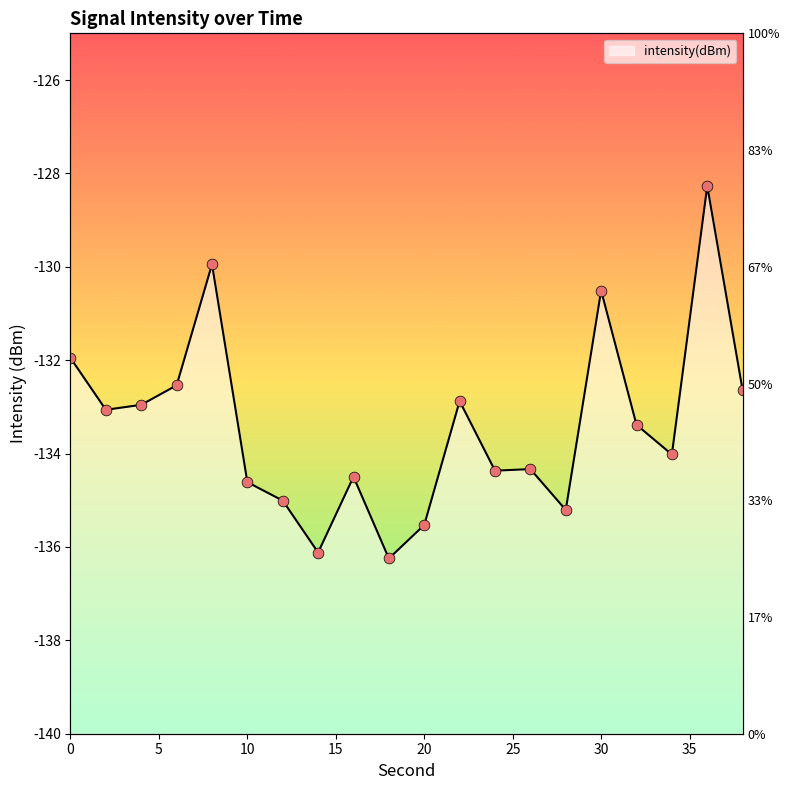

What is the change in value from 18 to 30?

+5.7